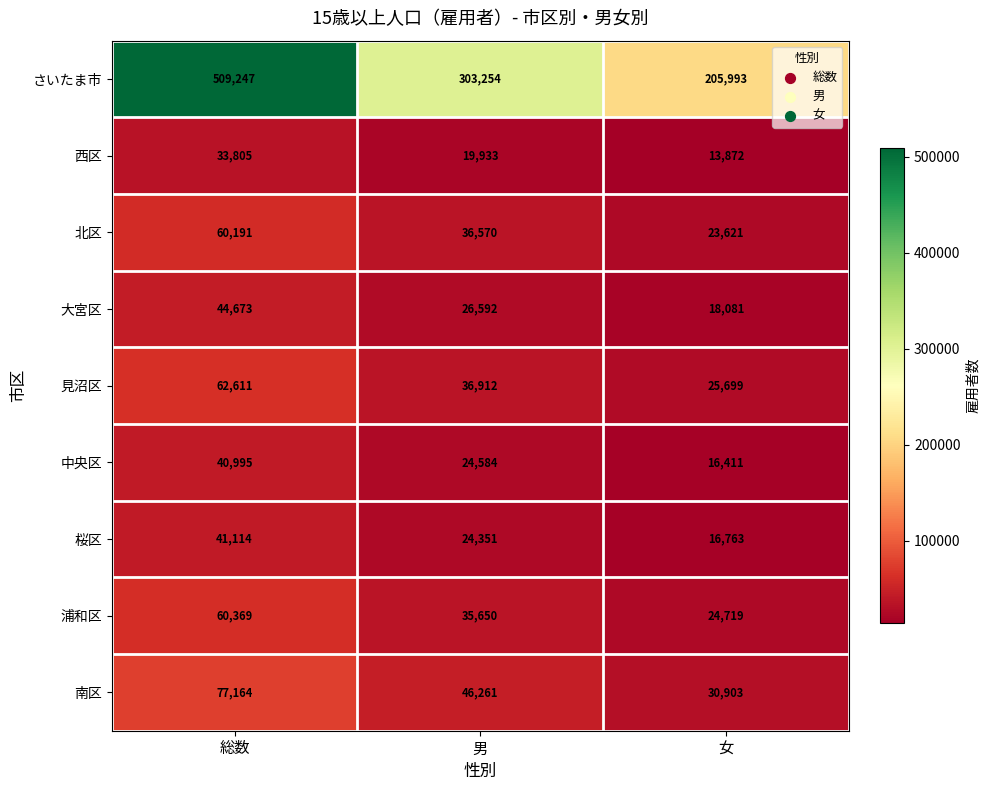

Which series has the largest total across all categories?

さいたま市